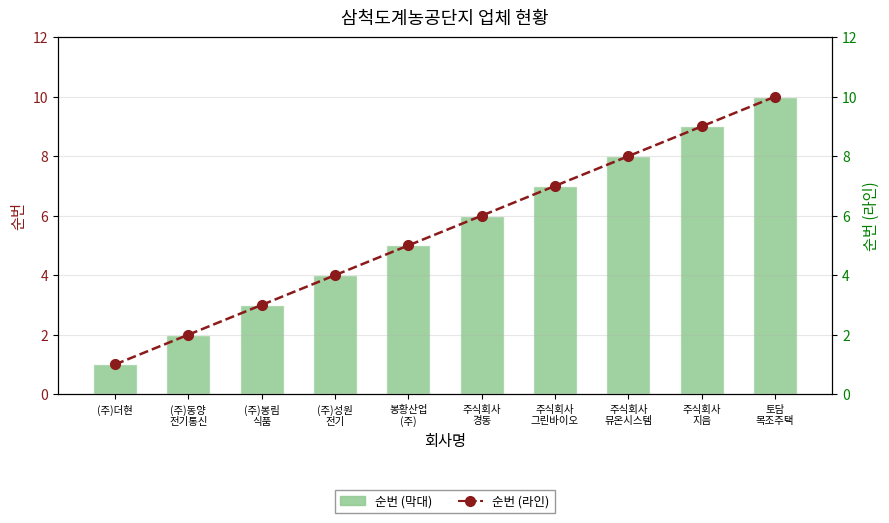

Where is 순번 (회사 번호) nearest to the value 5?

봉황산업
(주)